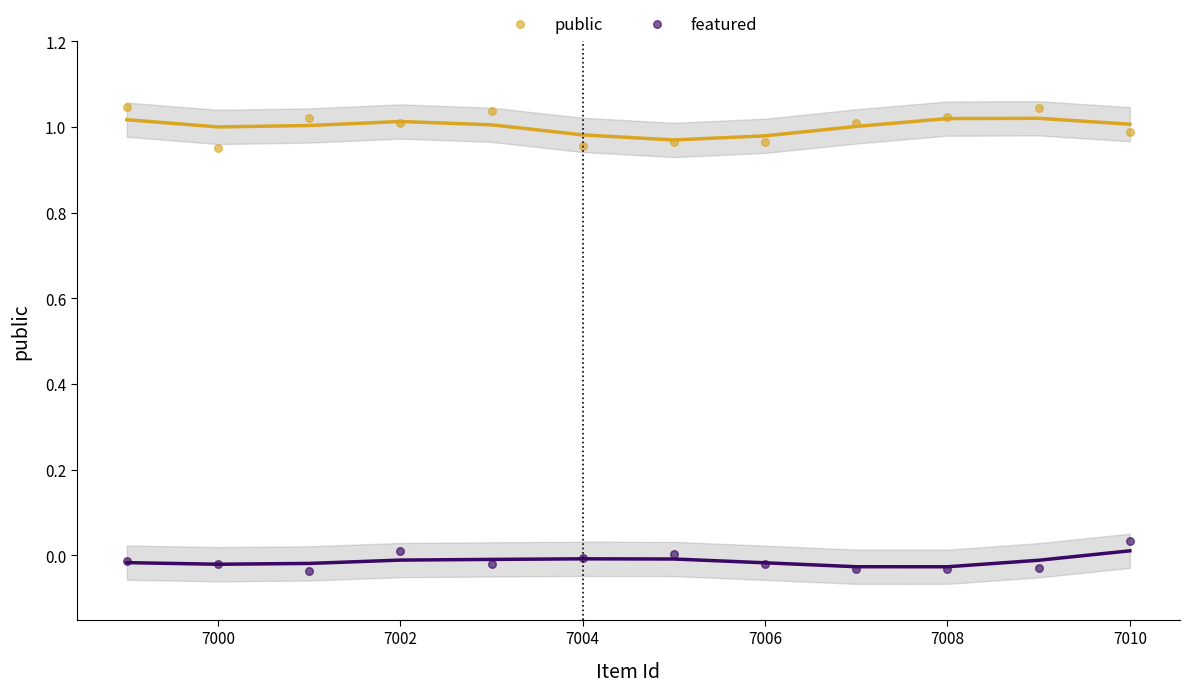

Which series reaches the minimum Y coordinate?

featured